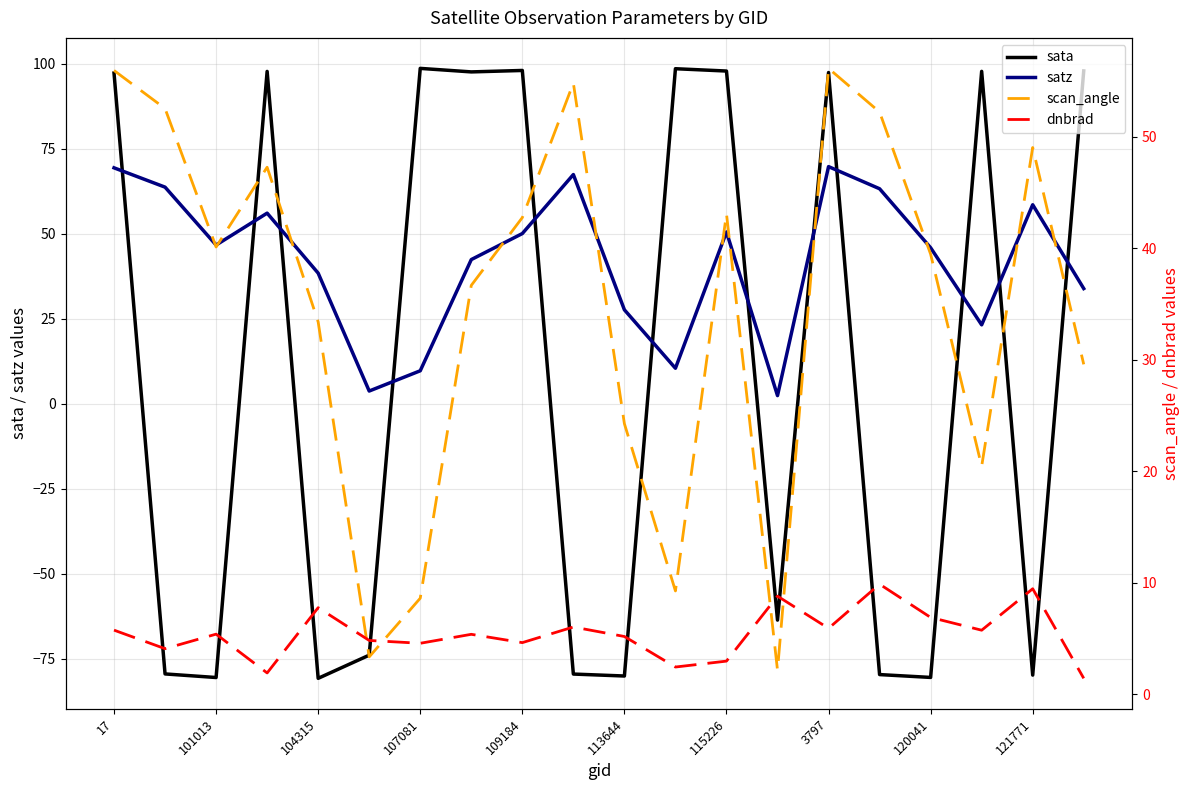

What are all the series names shown in the legend?

sata, satz, scan_angle, dnbrad